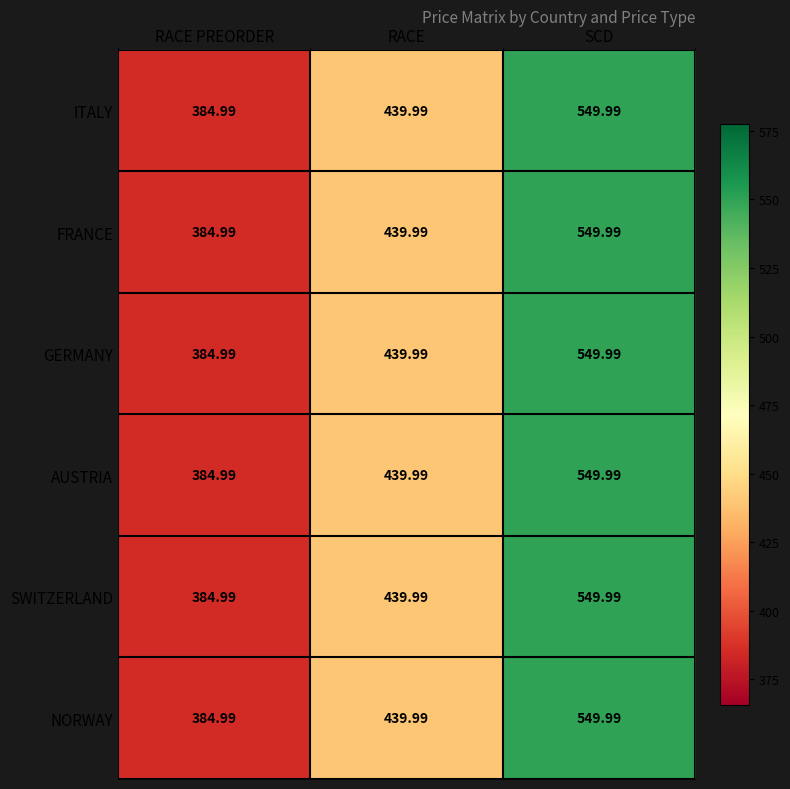

At which category is the sum across all series the highest?

SCD